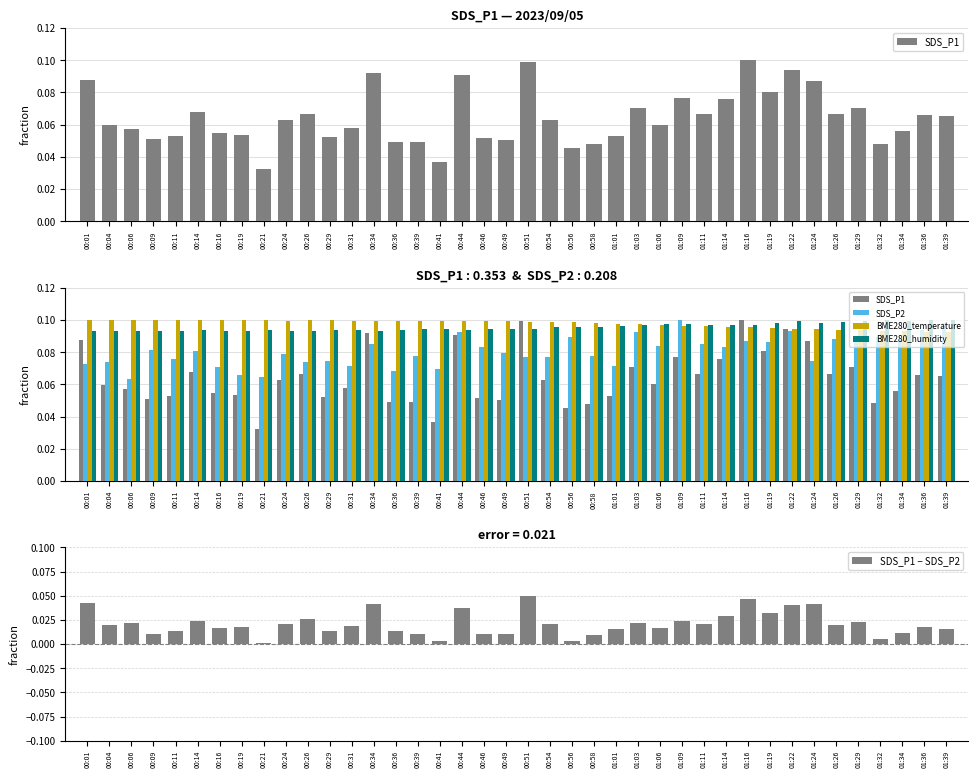

Rank the series at 00:46 from highest to lowest value.

BME280_temperature, BME280_humidity, SDS_P2, SDS_P1, SDS_P1 − SDS_P2